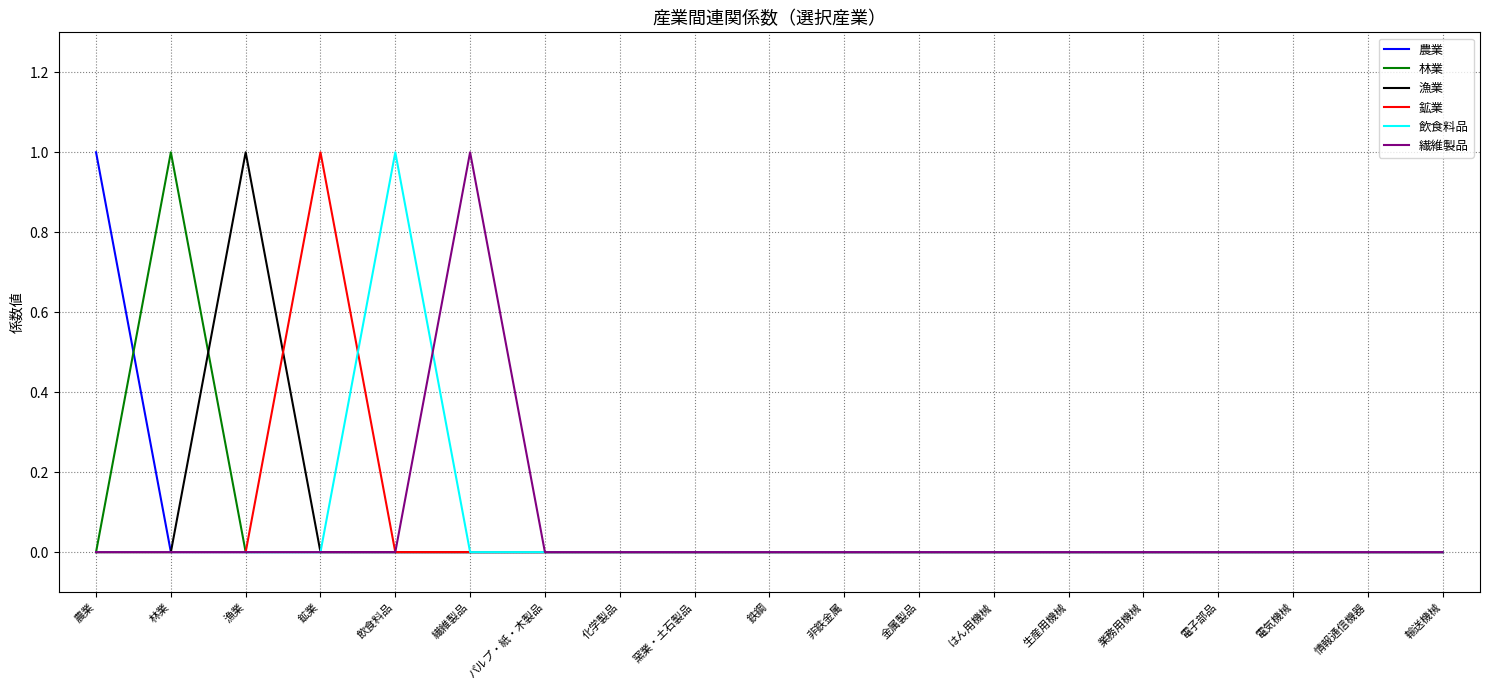

Reading left to right, transcribe all the data shown in this chart.

農業: 農業=1	林業=0	漁業=0	鉱業=0	飲食料品=0	繊維製品=0	パルプ・紙・木製品=0	化学製品=0	窯業・土石製品=0	鉄鋼=0	非鉄金属=0	金属製品=0	はん用機械=0	生産用機械=0	業務用機械=0	電子部品=0	電気機械=0	情報通信機器=0	輸送機械=0
林業: 農業=0	林業=1	漁業=0	鉱業=0	飲食料品=0	繊維製品=0	パルプ・紙・木製品=0	化学製品=0	窯業・土石製品=0	鉄鋼=0	非鉄金属=0	金属製品=0	はん用機械=0	生産用機械=0	業務用機械=0	電子部品=0	電気機械=0	情報通信機器=0	輸送機械=0
漁業: 農業=0	林業=0	漁業=1	鉱業=0	飲食料品=0	繊維製品=0	パルプ・紙・木製品=0	化学製品=0	窯業・土石製品=0	鉄鋼=0	非鉄金属=0	金属製品=0	はん用機械=0	生産用機械=0	業務用機械=0	電子部品=0	電気機械=0	情報通信機器=0	輸送機械=0
鉱業: 農業=0	林業=0	漁業=0	鉱業=1	飲食料品=0	繊維製品=0	パルプ・紙・木製品=0	化学製品=0	窯業・土石製品=0	鉄鋼=0	非鉄金属=0	金属製品=0	はん用機械=0	生産用機械=0	業務用機械=0	電子部品=0	電気機械=0	情報通信機器=0	輸送機械=0
飲食料品: 農業=0	林業=0	漁業=0	鉱業=0	飲食料品=1	繊維製品=0	パルプ・紙・木製品=0	化学製品=0	窯業・土石製品=0	鉄鋼=0	非鉄金属=0	金属製品=0	はん用機械=0	生産用機械=0	業務用機械=0	電子部品=0	電気機械=0	情報通信機器=0	輸送機械=0
繊維製品: 農業=0	林業=0	漁業=0	鉱業=0	飲食料品=0	繊維製品=1	パルプ・紙・木製品=0	化学製品=0	窯業・土石製品=0	鉄鋼=0	非鉄金属=0	金属製品=0	はん用機械=0	生産用機械=0	業務用機械=0	電子部品=0	電気機械=0	情報通信機器=0	輸送機械=0